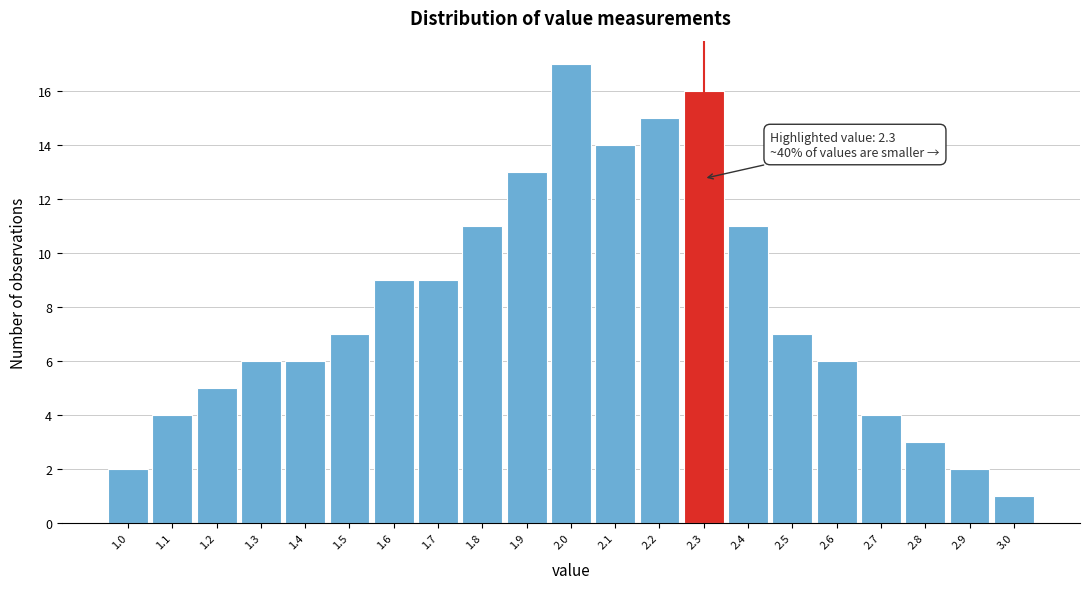

Over which range of the x-axis is the bar tallest?

1.95 to 2.05